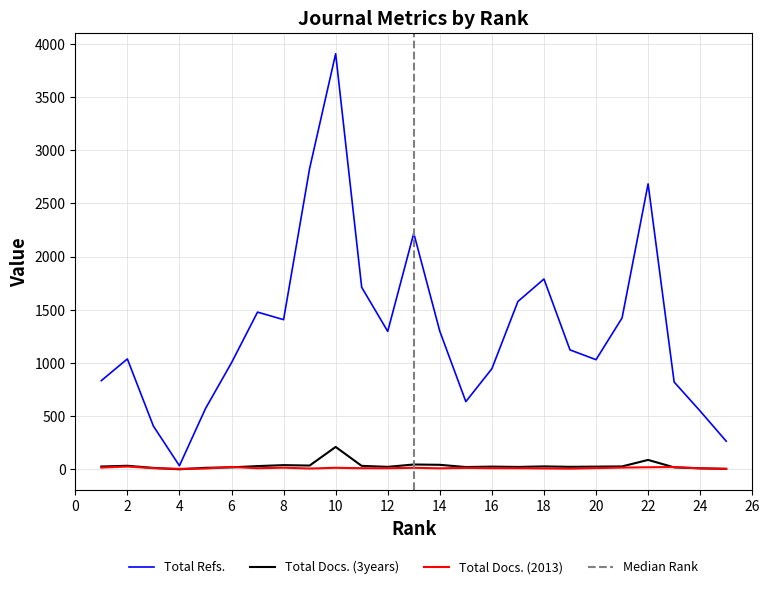

Between 11 and 1, which series saw the biggest shift?

Total Refs.